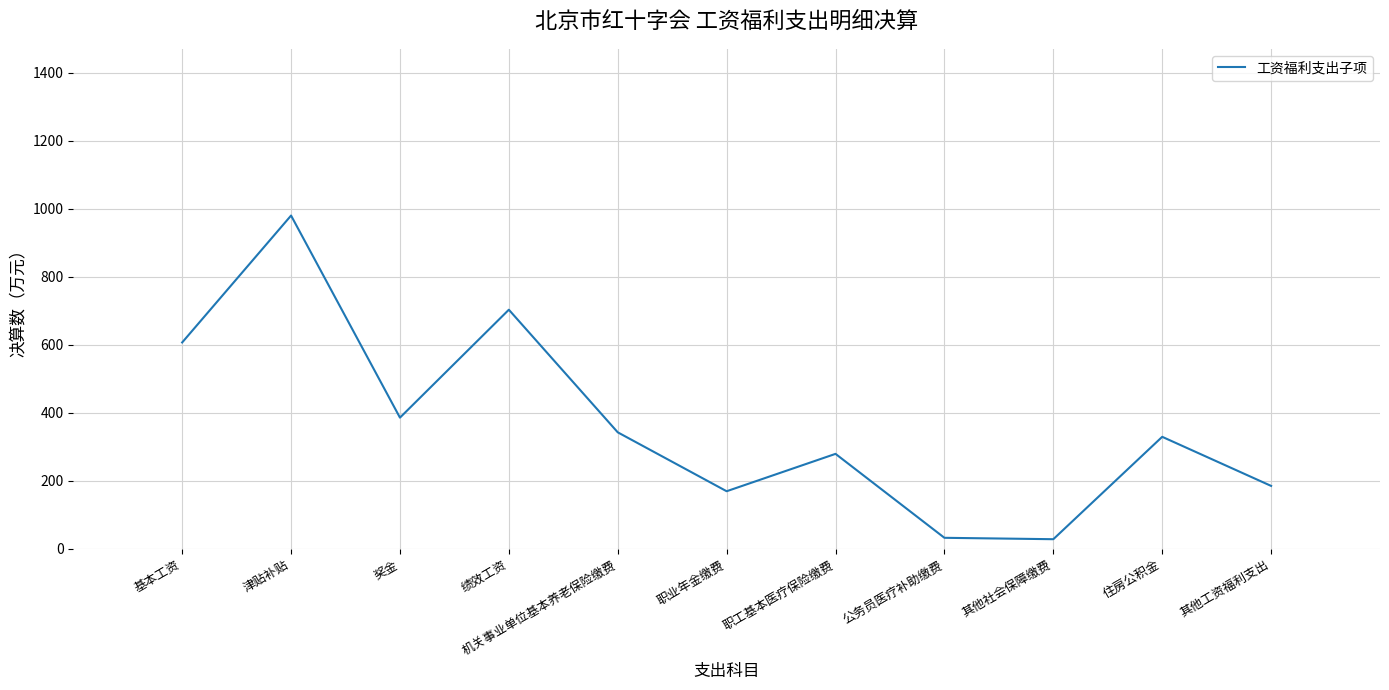

What is the sum of all values?

4044.8